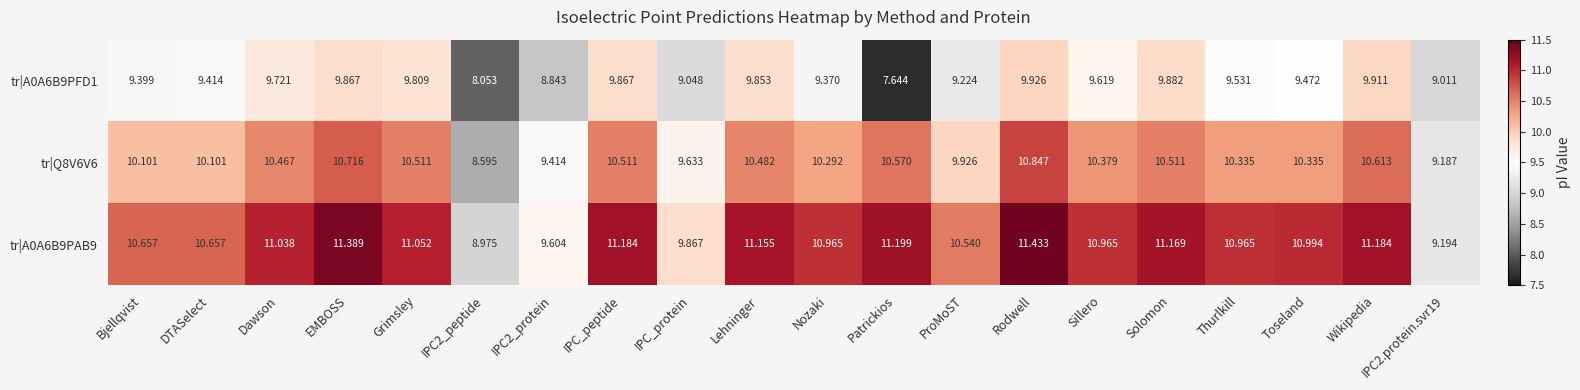

How many categories are shown in the chart?

20